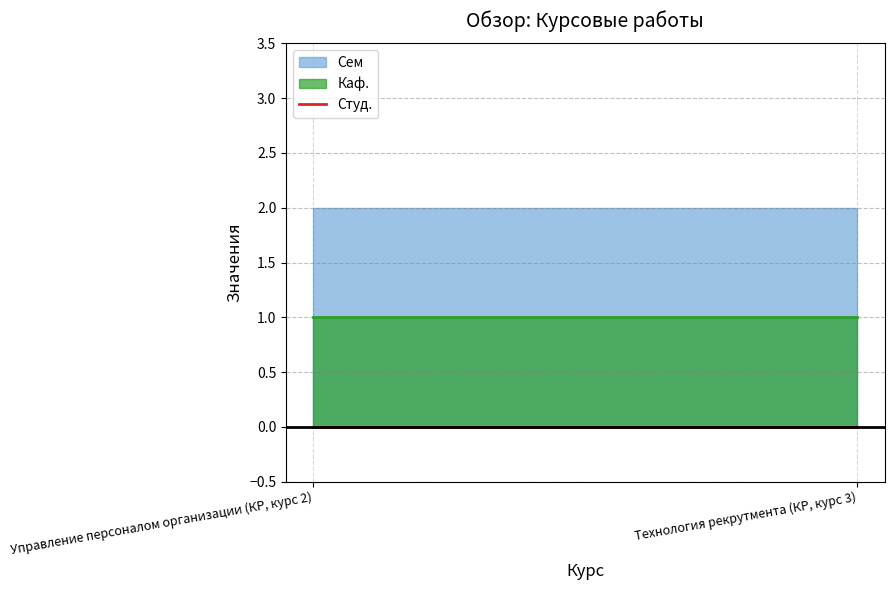

The Сем series shows 1 at Технология рекрутмента (КР, курс 3). True or false?

False